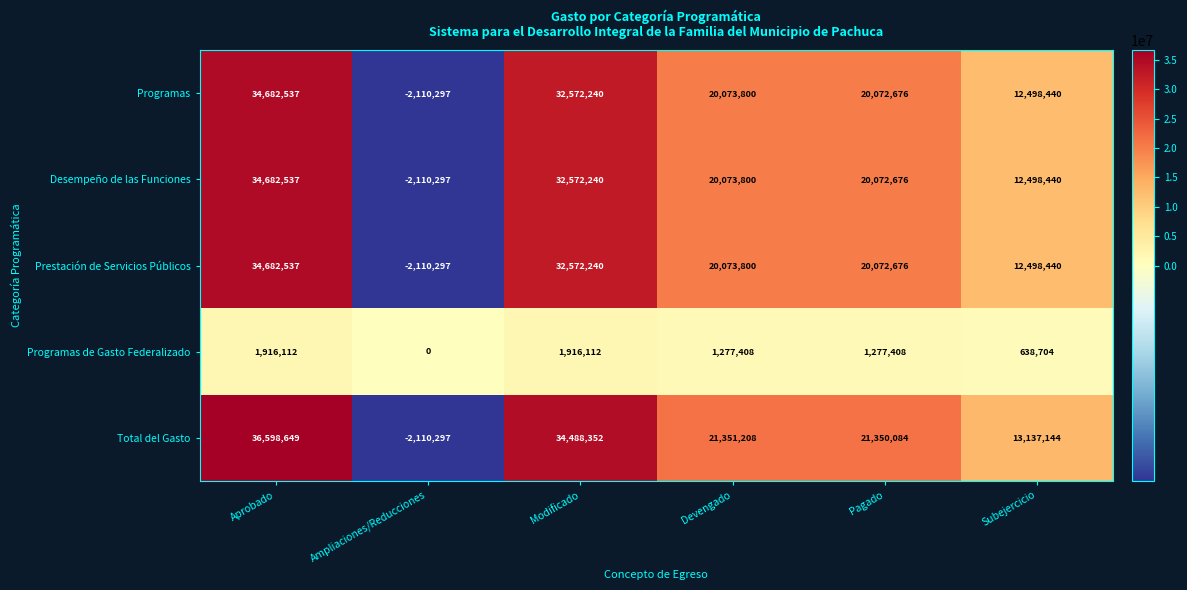

At how many categories does at least one series exceed 18630524?

4